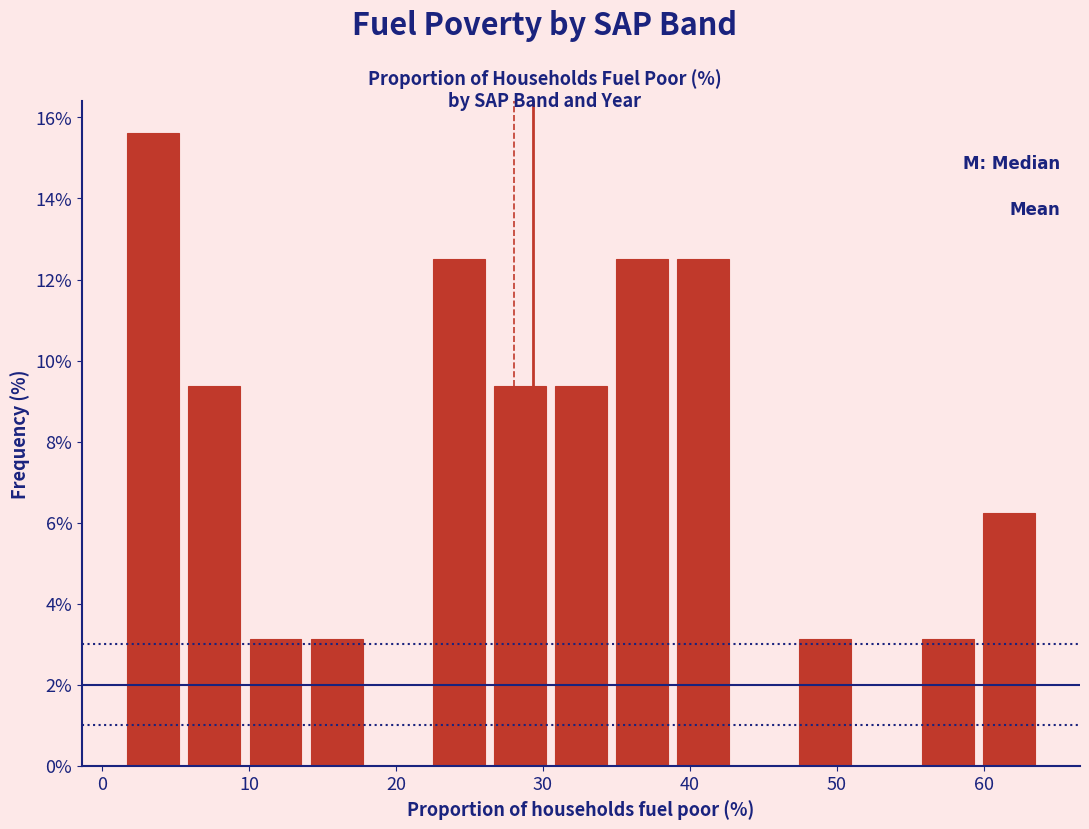

Reading left to right, transcribe this chart: for each bar, give the range it covers on the x-axis and its height. Neither the bar edges nor the heights are printed on the chart, so give them approximately, as read against the axes.

2 to 6: 15.6
6 to 10: 9.4
10 to 14: 3.2
14 to 18: 3.2
18 to 23: 0
23 to 27: 12.6
27 to 31: 9.4
31 to 35: 9.4
35 to 39: 12.6
39 to 43: 12.6
43 to 47: 0
47 to 52: 3.2
52 to 56: 0
56 to 60: 3.2
60 to 64: 6.2